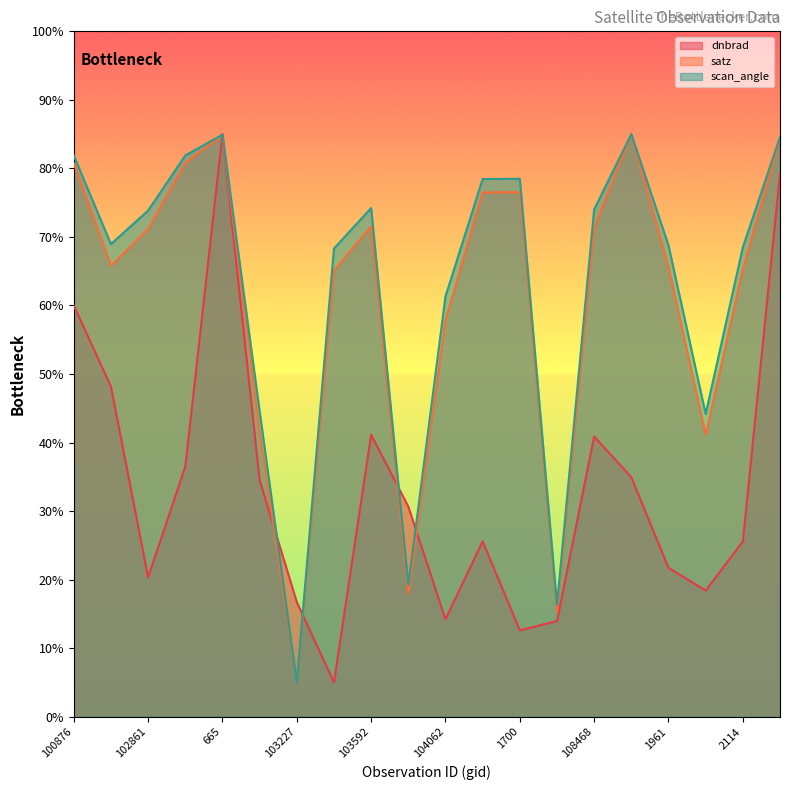

Where is the first local maximum for dnbrad?

665